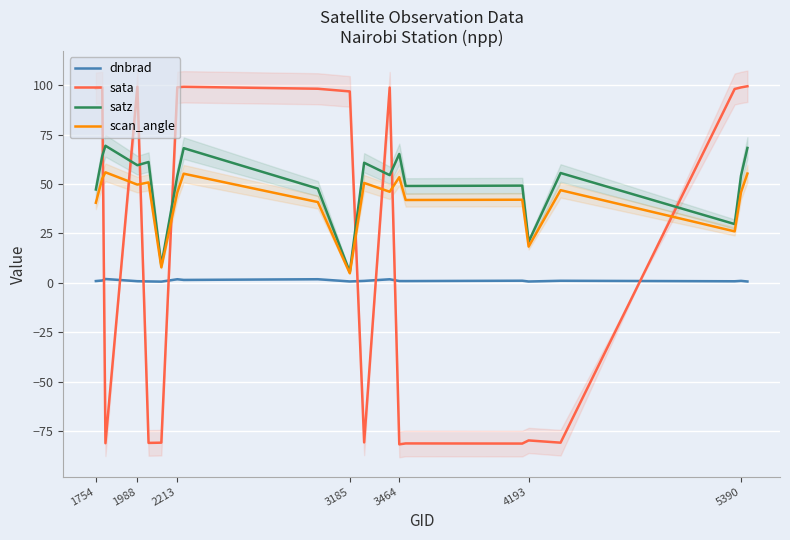

Does the chart display data point markers on the line(s)?

No